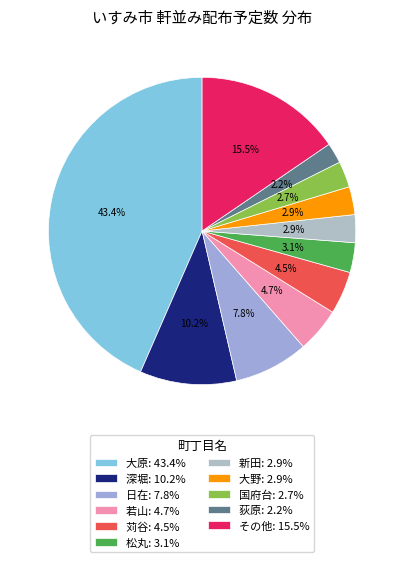

What is the largest slice in the pie chart?

大原: 43.4%